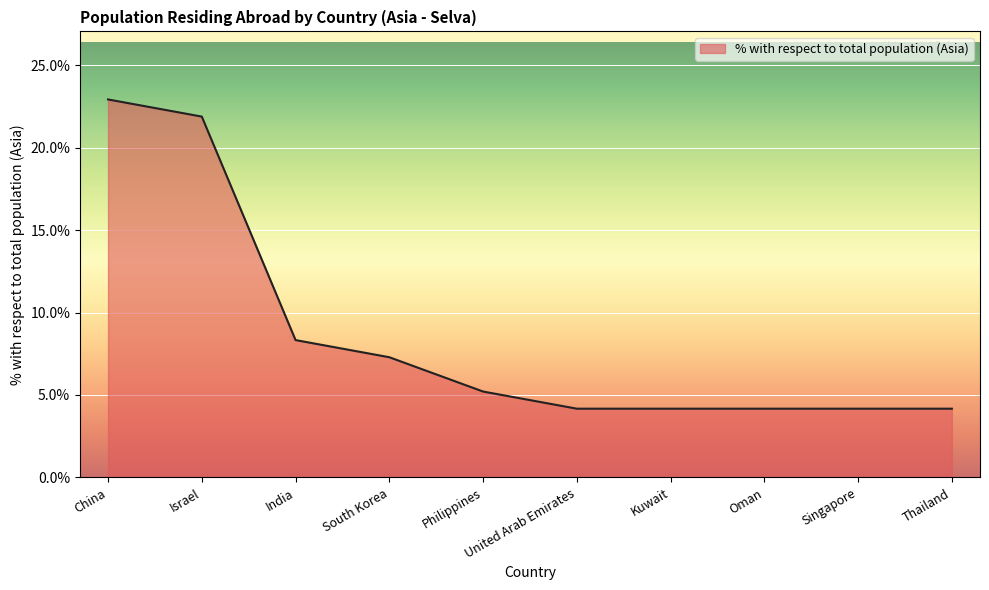

What is the difference between the values at India and United Arab Emirates?

4.2